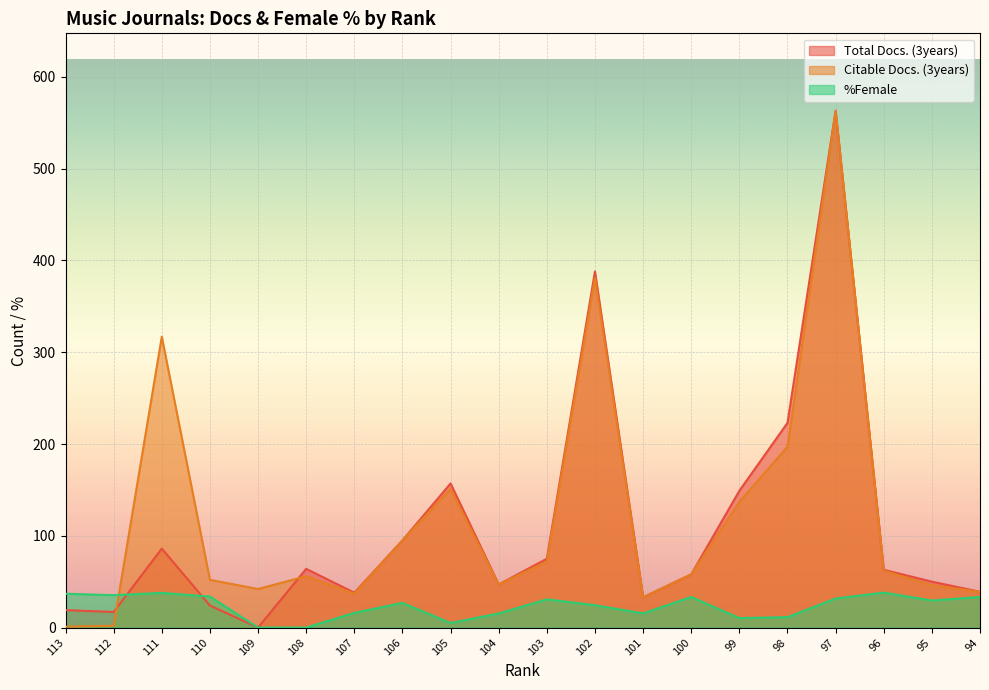

Reading left to right, extract all data points from this chart.

Total Docs. (3years): 113=19.0	112=17.0	111=86.0	110=24.0	109=0.0	108=64.0	107=38.0	106=95.0	105=157.0	104=47.0	103=75.0	102=388.0	101=33.0	100=58.0	99=149.0	98=223.0	97=563.0	96=63.0	95=50.0	94=39.0
Citable Docs. (3years): 113=1.0	112=2.0	111=317.0	110=52.0	109=42.0	108=56.0	107=37.0	106=95.0	105=151.0	104=47.0	103=72.0	102=381.0	101=33.0	100=58.0	99=137.0	98=197.0	97=563.0	96=62.0	95=46.0	94=39.0
%Female: 113=36.8	112=35.3	111=37.8	110=33.8	109=0.0	108=0.0	107=16.0	106=26.9	105=5.0	104=15.4	103=30.8	102=24.4	101=15.4	100=33.3	99=10.3	98=11.4	97=31.6	96=38.1	95=29.5	94=33.3